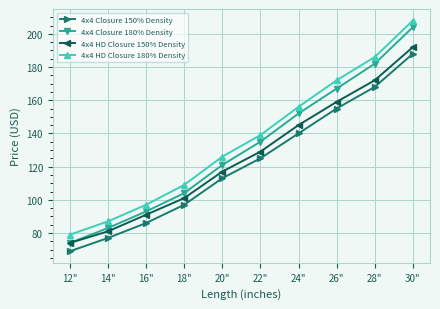

What is the spread (max minus min) of values at 26"?

17